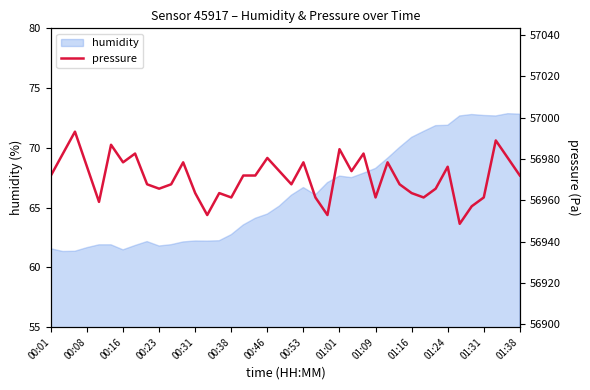

How many data points are less than 56972?

19